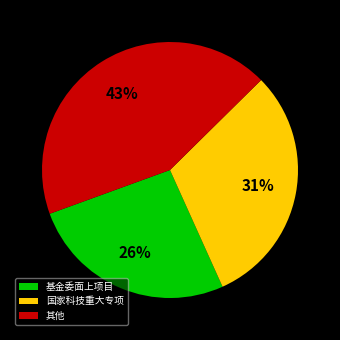

Which category has the smallest portion of the pie?

基金委面上项目